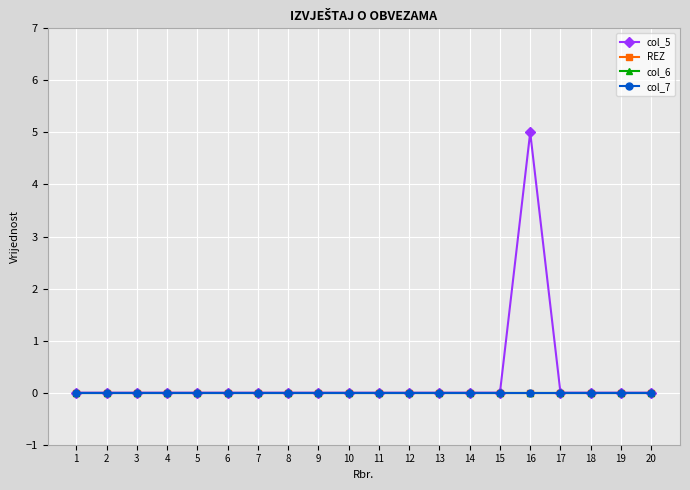

Which series has the widest spread of values?

col_5